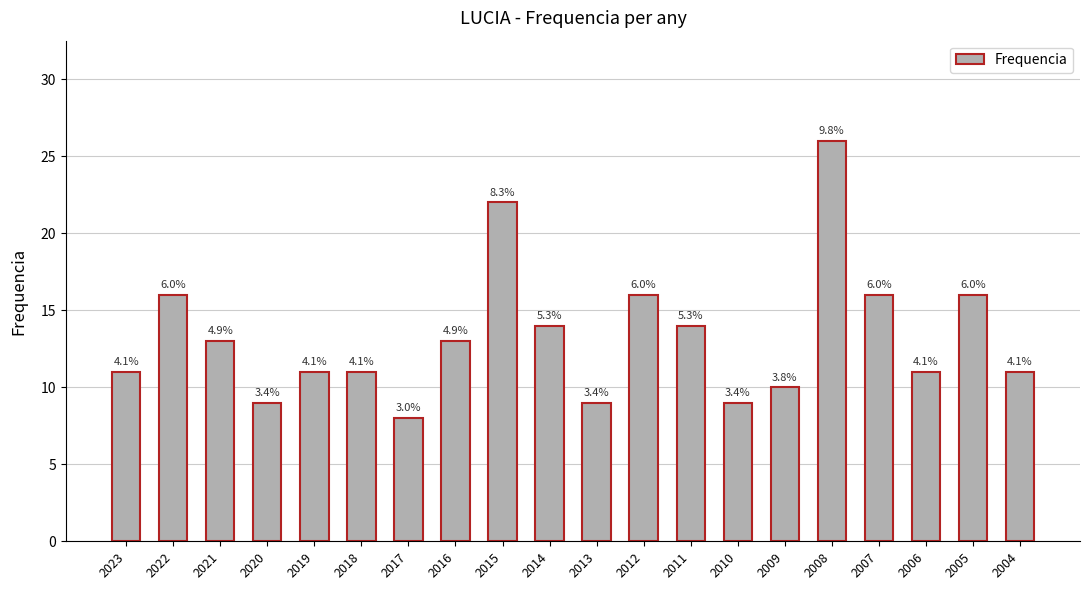

Reading right to left, what are all the values shown in this chart?

2004=11	2005=16	2006=11	2007=16	2008=26	2009=10	2010=9	2011=14	2012=16	2013=9	2014=14	2015=22	2016=13	2017=8	2018=11	2019=11	2020=9	2021=13	2022=16	2023=11